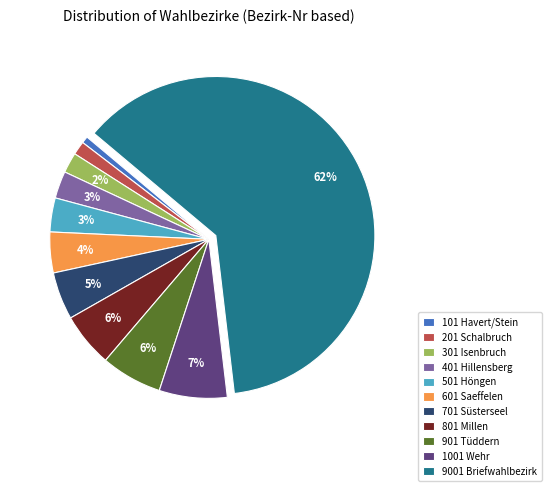

What percentage is the 301 Isenbruch slice, to the nearest percent?

2%